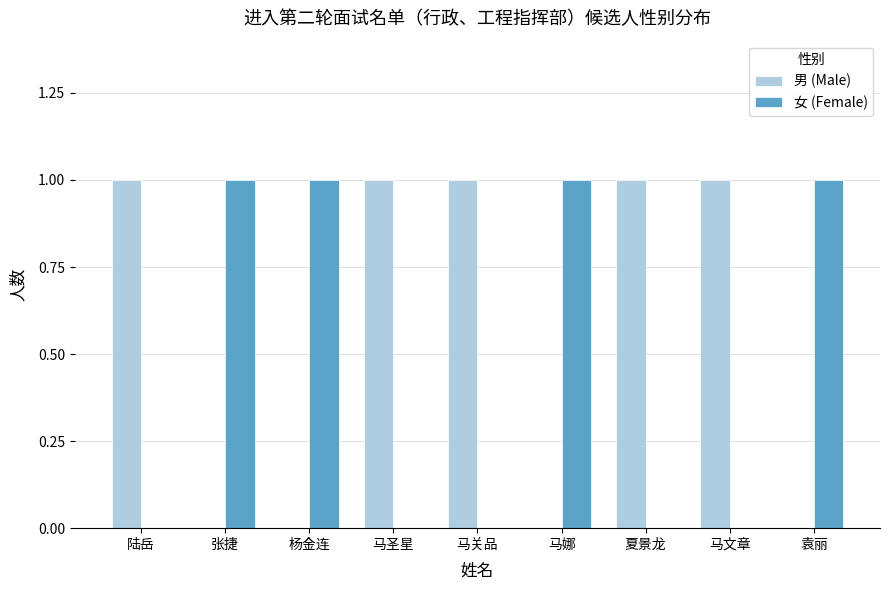

The value of 女 (Female) at 杨金连 is 1. True or false?

True